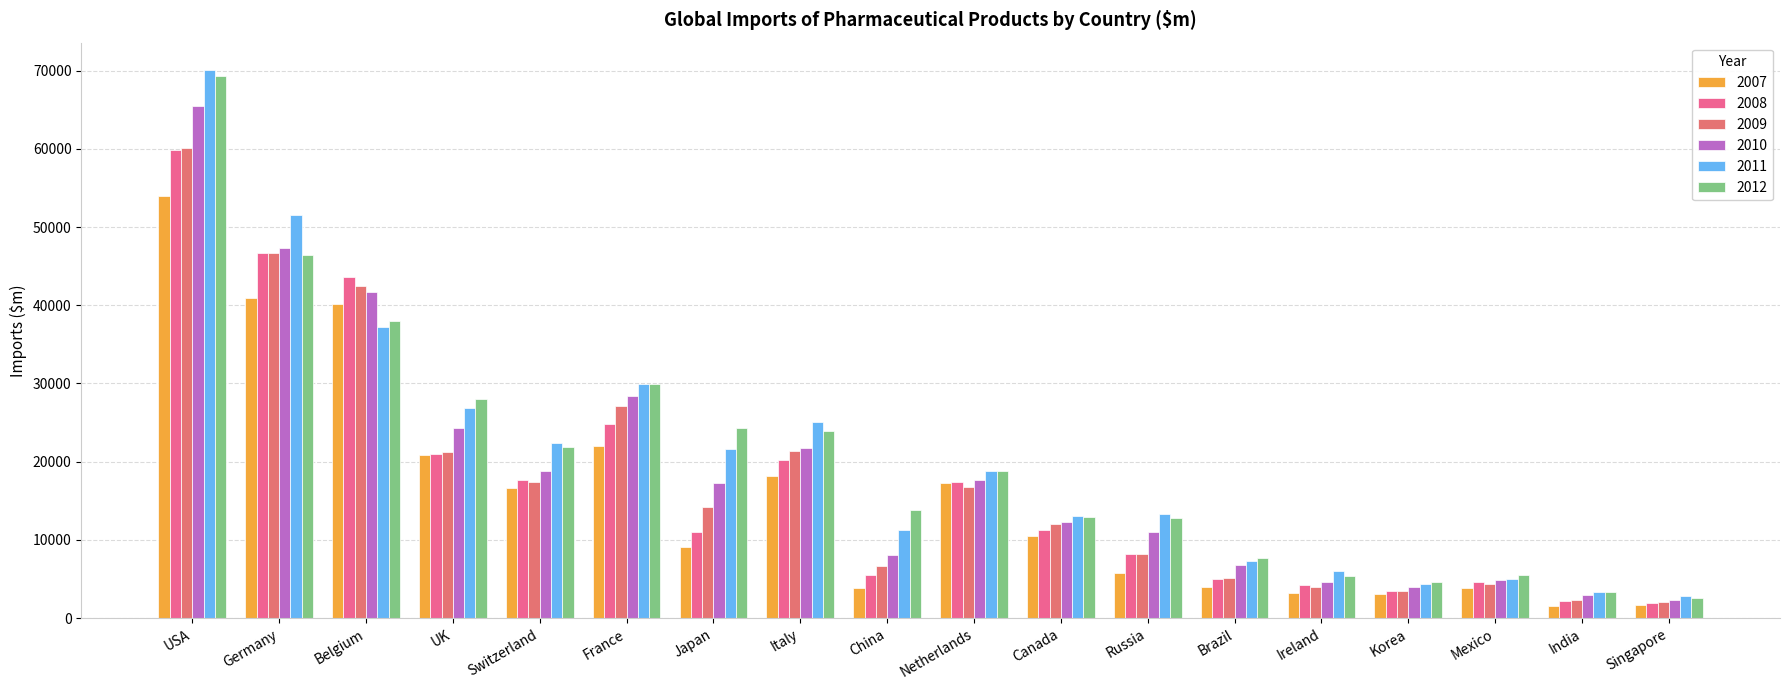

At how many categories does at least one series exceed 53664?

1